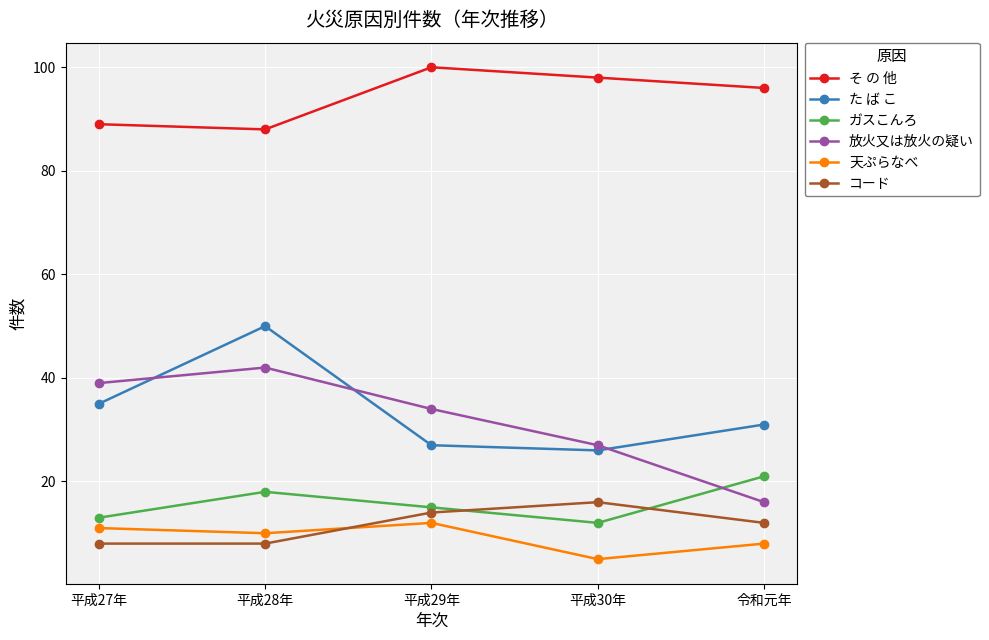

How many 放火又は放火の疑い values are between 27 and 39?

3